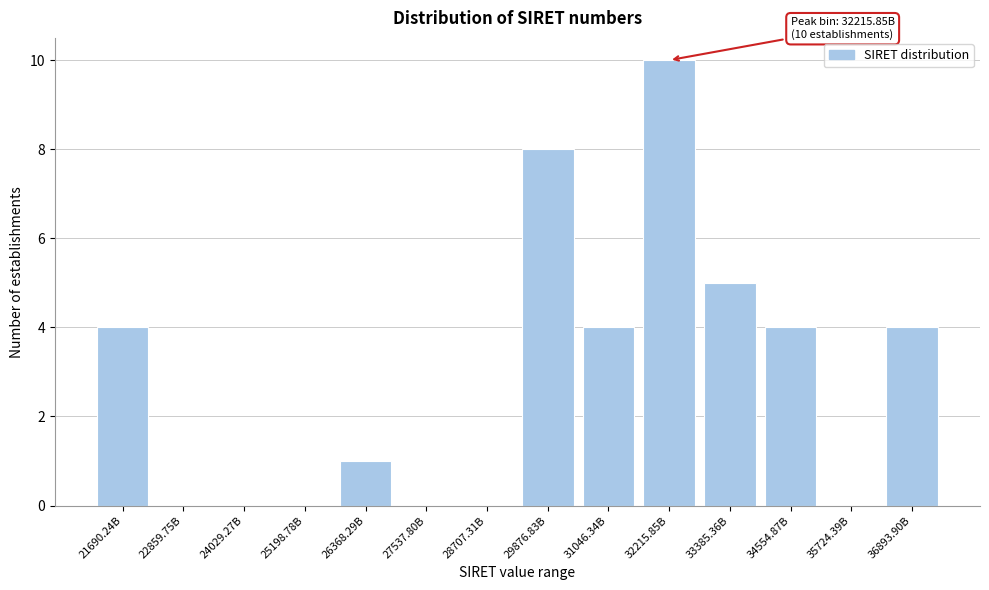

Reading left to right, transcribe all the data shown in this chart.

21690.24B=4	22859.75B=0	24029.27B=0	25198.78B=0	26368.29B=1	27537.80B=0	28707.31B=0	29876.83B=8	31046.34B=4	32215.85B=10	33385.36B=5	34554.87B=4	35724.39B=0	36893.90B=4